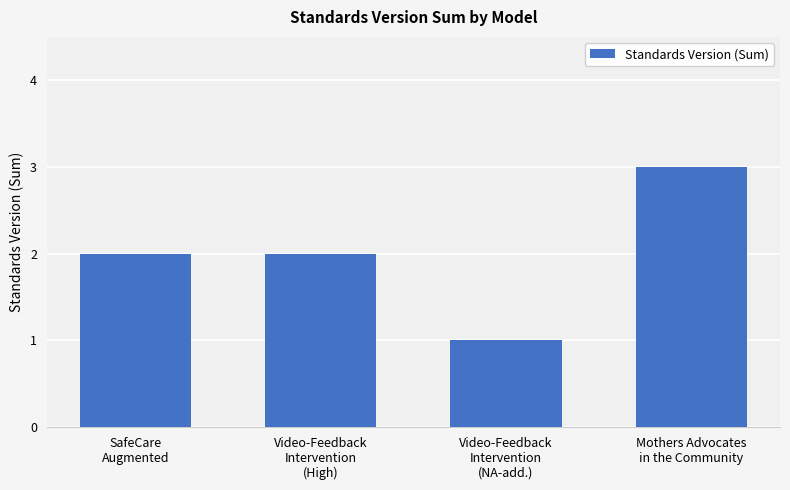

Reading left to right, transcribe all the data shown in this chart.

2	2	1	3